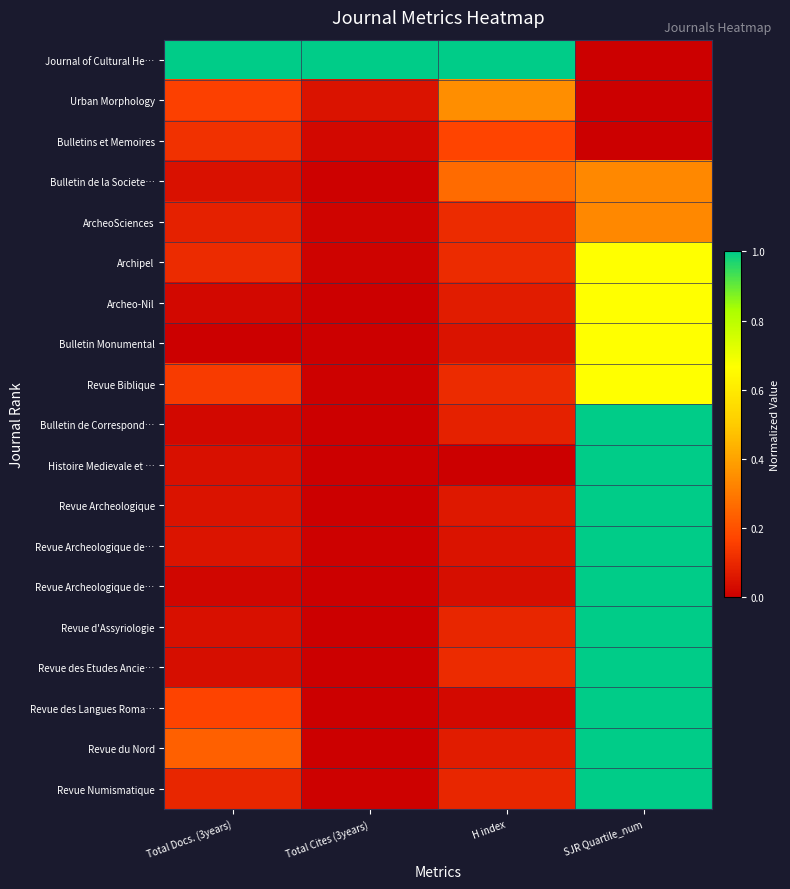

At which category is the sum across all series the highest?

SJR Quartile_num